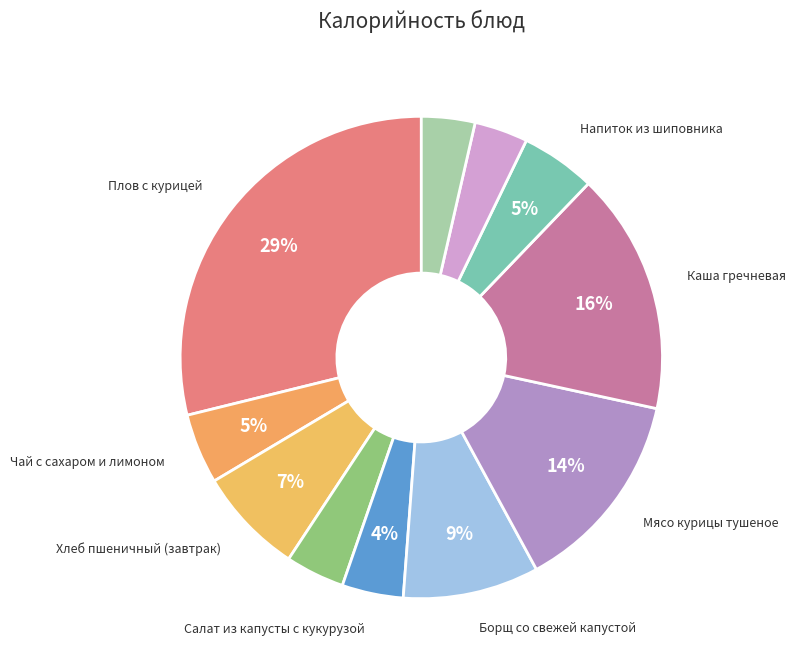

How many slices are in this pie chart?

11